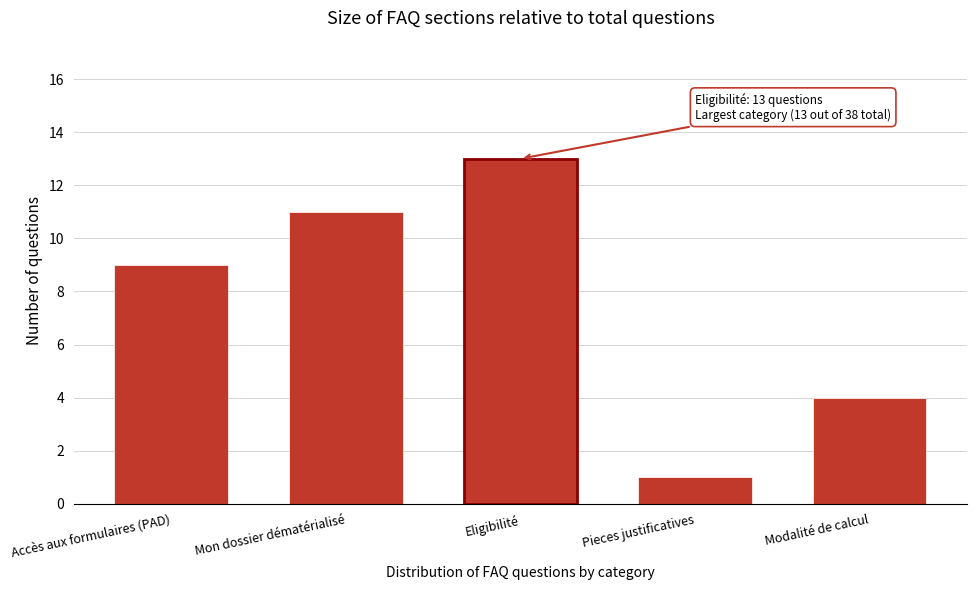

Reading left to right, transcribe all the data shown in this chart.

9	11	13	1	4